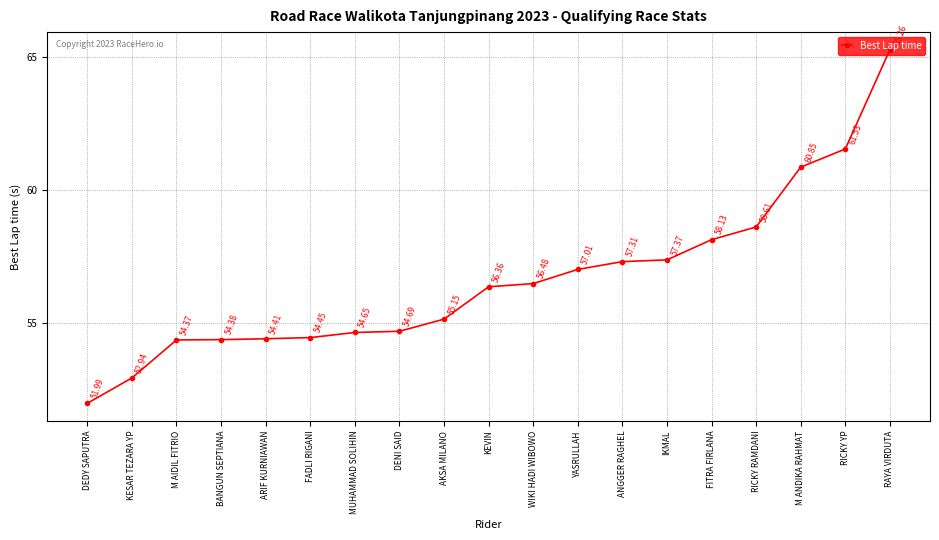

How many lines are shown in the chart?

1